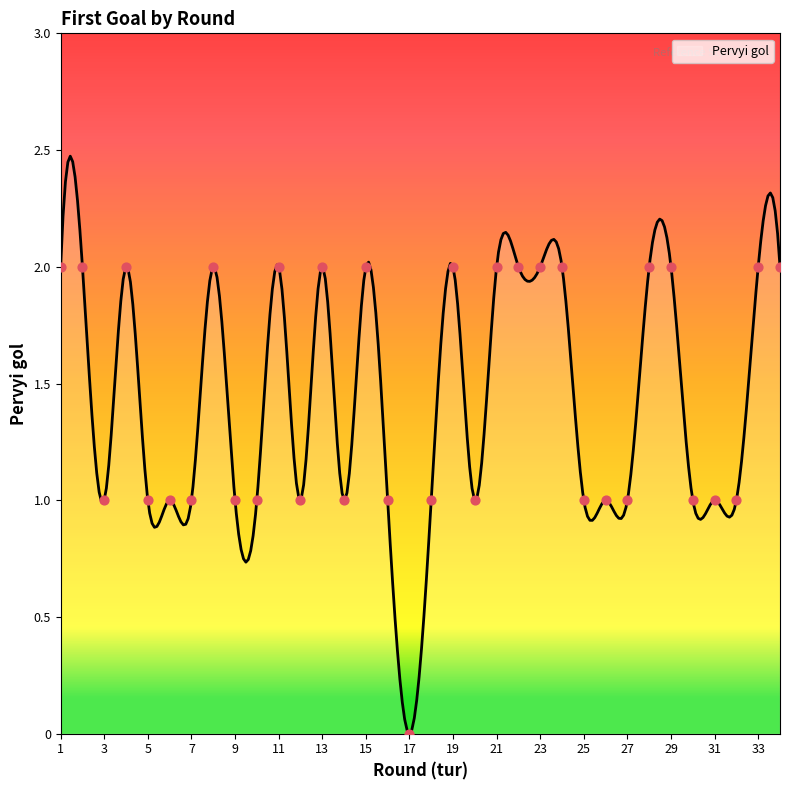

Approximately how many times larger is the value at 1 compared to 29?

1.0